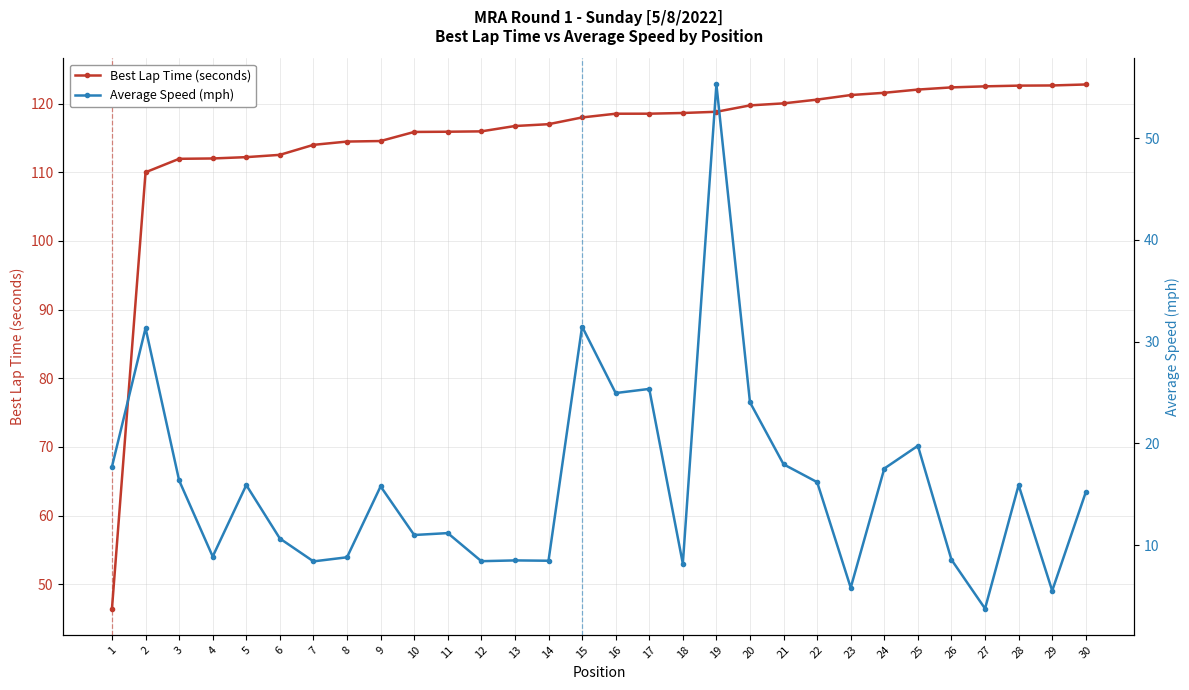

True or false: Average Speed (mph) and Best Lap Time (seconds) intersect in this chart.

False